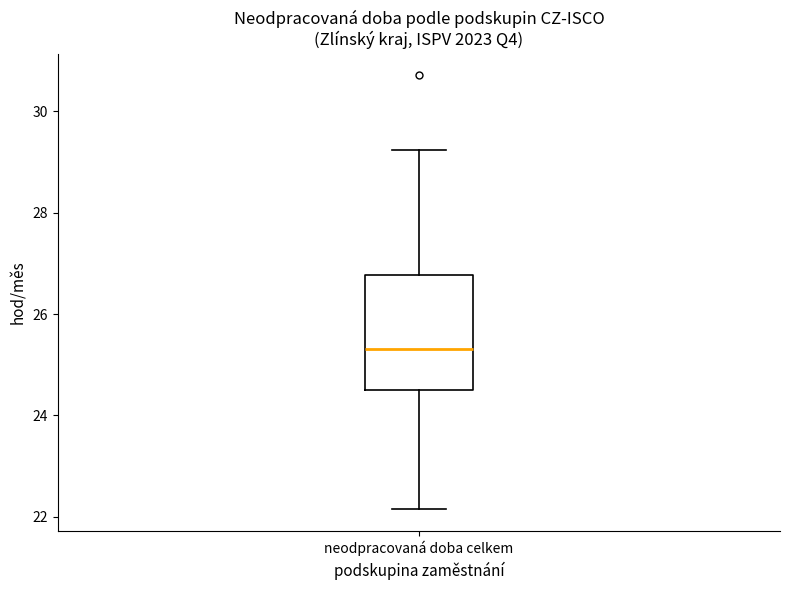

Transcribe this box plot: give where the median line is, the range the box spans, and where the two whiskers end, as read against the y-axis. The values are not printed on the chart, so give them approximately, as read against the axis.

median 25.4, box 24.4 to 26.8, whiskers 22.2 to 29.2